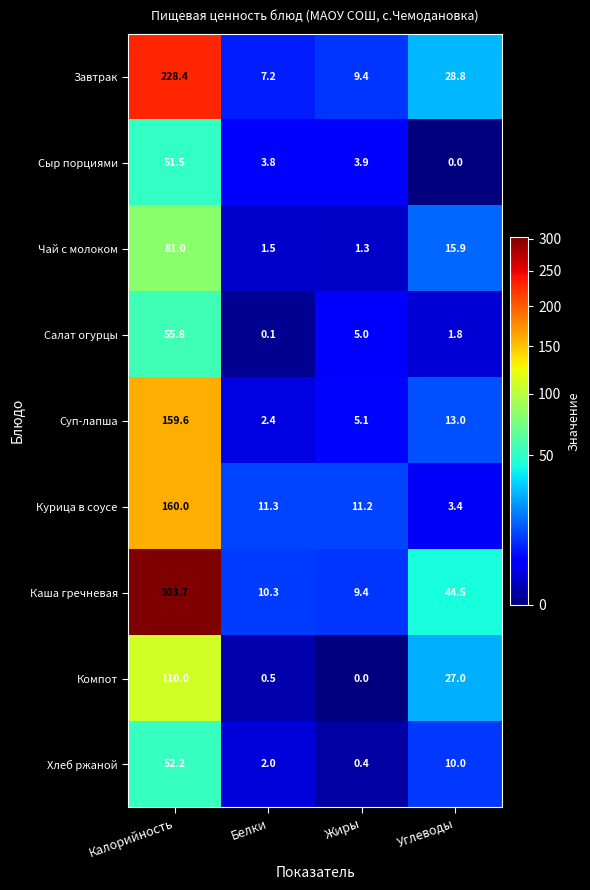

Rank the series by their maximum value, from highest to lowest.

Каша гречневая, Завтрак, Курица в соусе, Суп-лапша, Компот, Чай с молоком, Салат огурцы, Хлеб ржаной, Сыр порциями